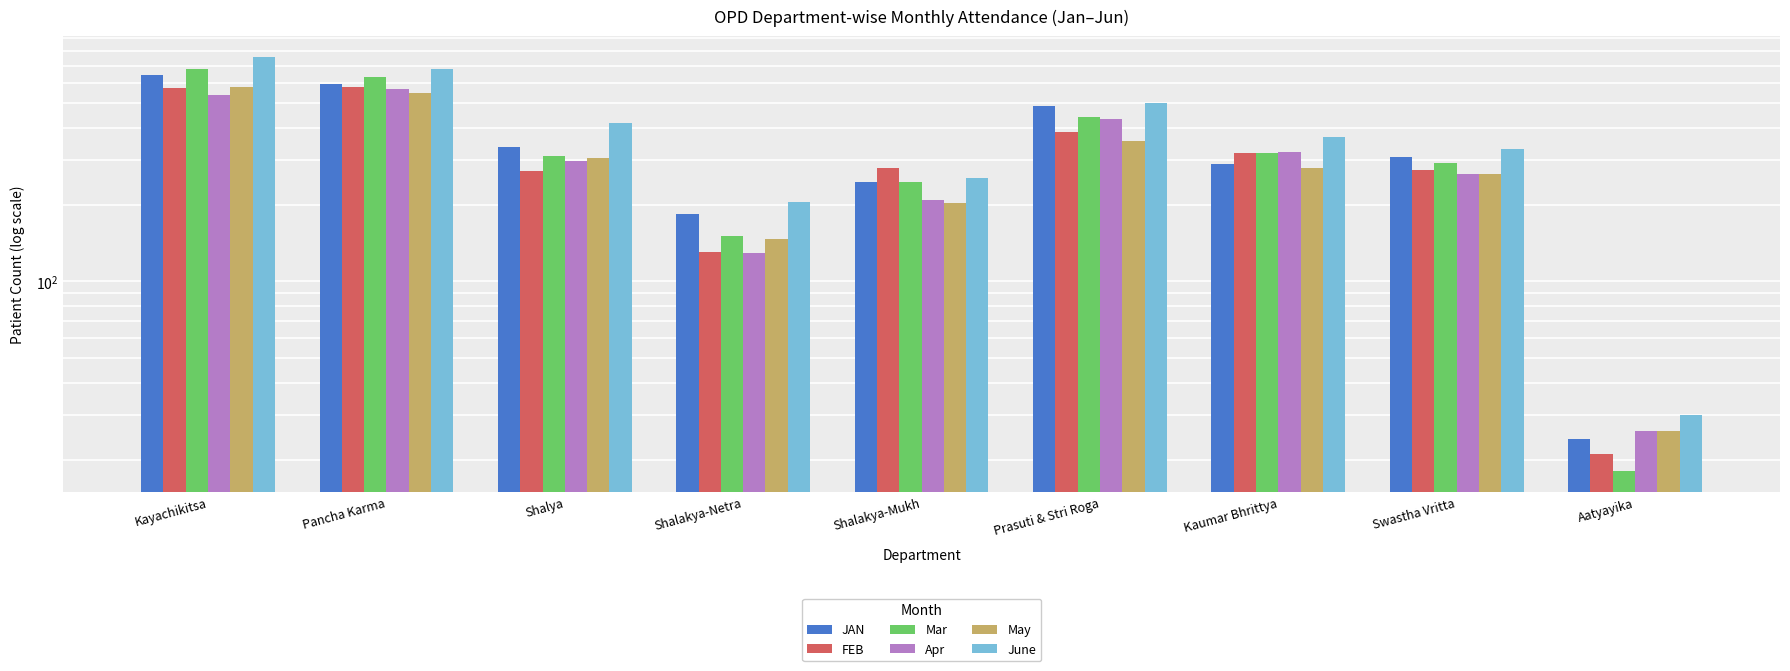

At which label is Mar closest to 348?

Kaumar Bhrittya